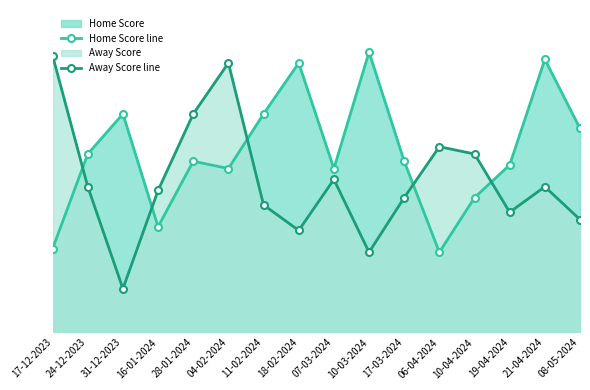

Does the chart have visible grid lines?

No